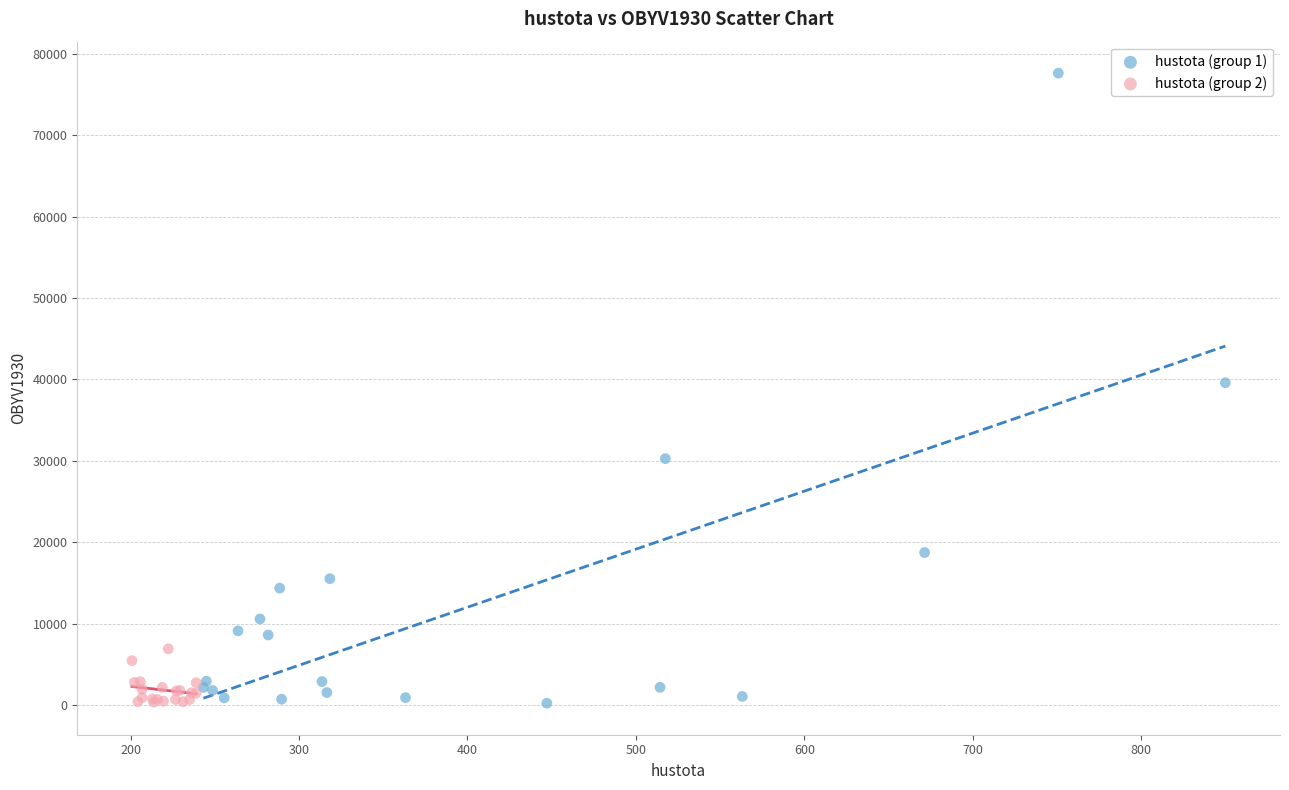

Which series has the widest spread of Y values?

hustota (group 1)